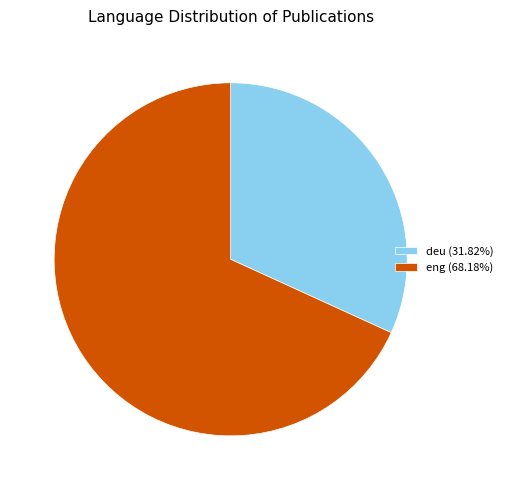

What is the ratio of the value at deu to the value at eng?

0.5